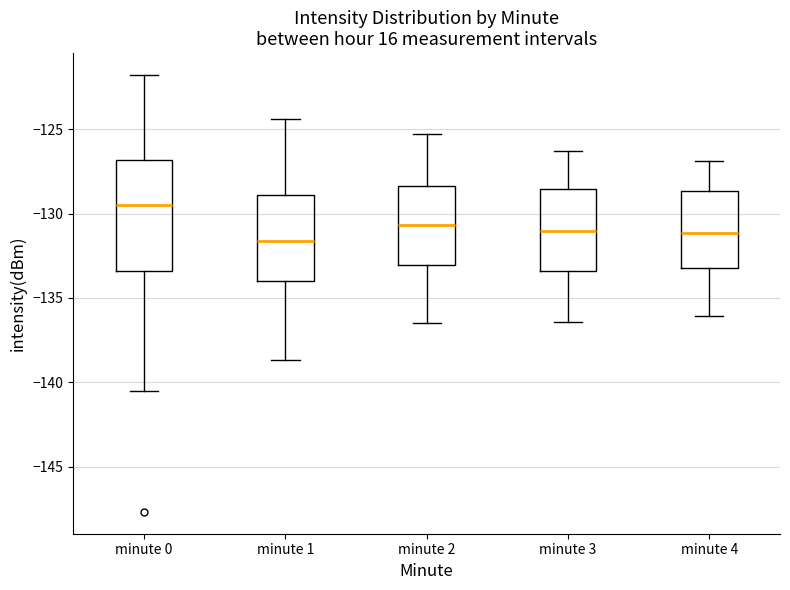

Reading left to right, read every box against the y-axis: the position of its median line, the range the box covers, and the ends of its whiskers. The values are not printed on the chart, so give them approximately, as read against the axis.

minute 0: median -129.5, box -133.5 to -127.0, whiskers -140.5 to -122.0
minute 1: median -131.5, box -134.0 to -129.0, whiskers -138.5 to -124.5
minute 2: median -130.5, box -133.0 to -128.5, whiskers -136.5 to -125.5
minute 3: median -131.0, box -133.5 to -128.5, whiskers -136.5 to -126.5
minute 4: median -131.0, box -133.0 to -128.5, whiskers -136.0 to -127.0